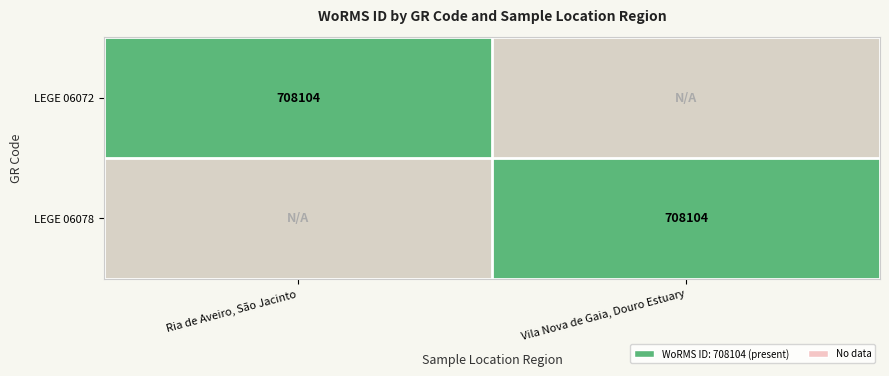

True or false: LEGE 06072 has a value of 708104 at Ria de Aveiro, São Jacinto.

True